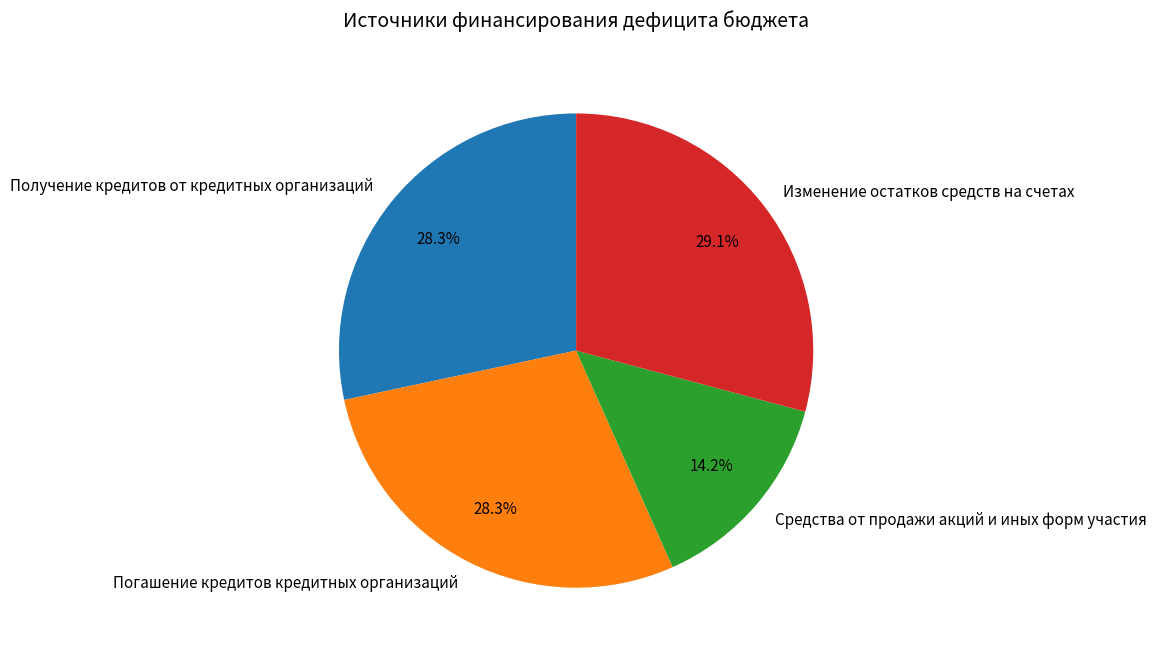

How many slices are in this pie chart?

4